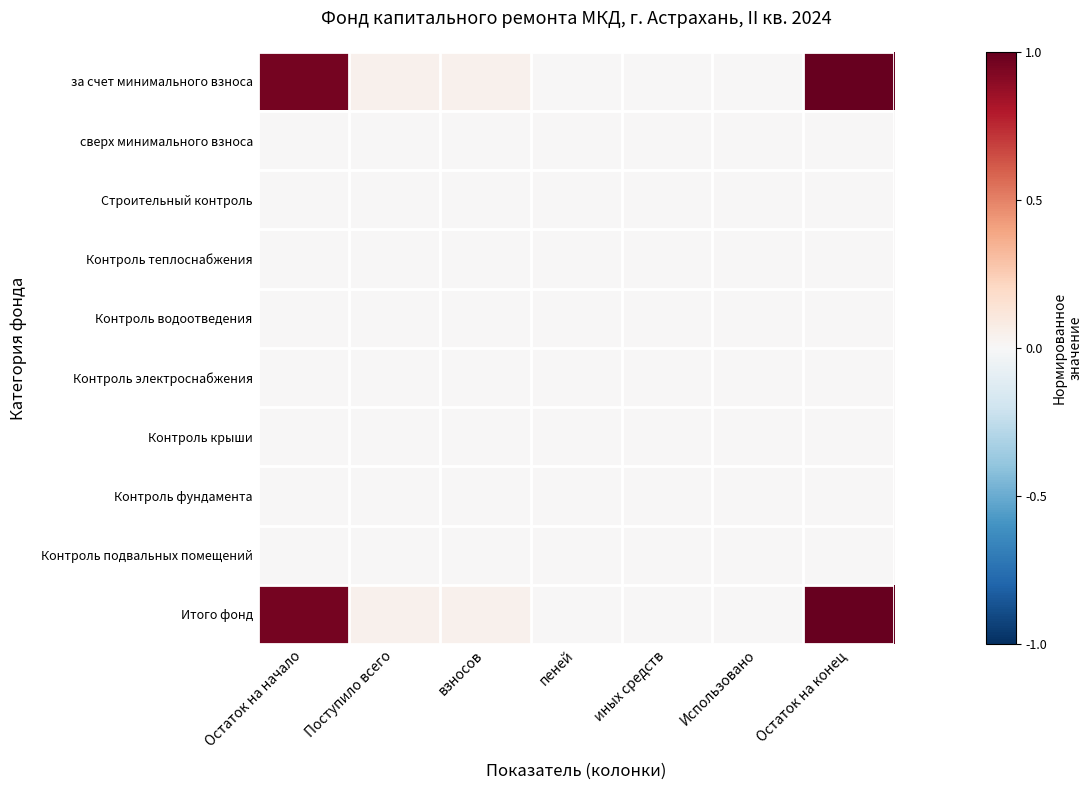

Which series has the widest spread of values?

за счет минимального взноса